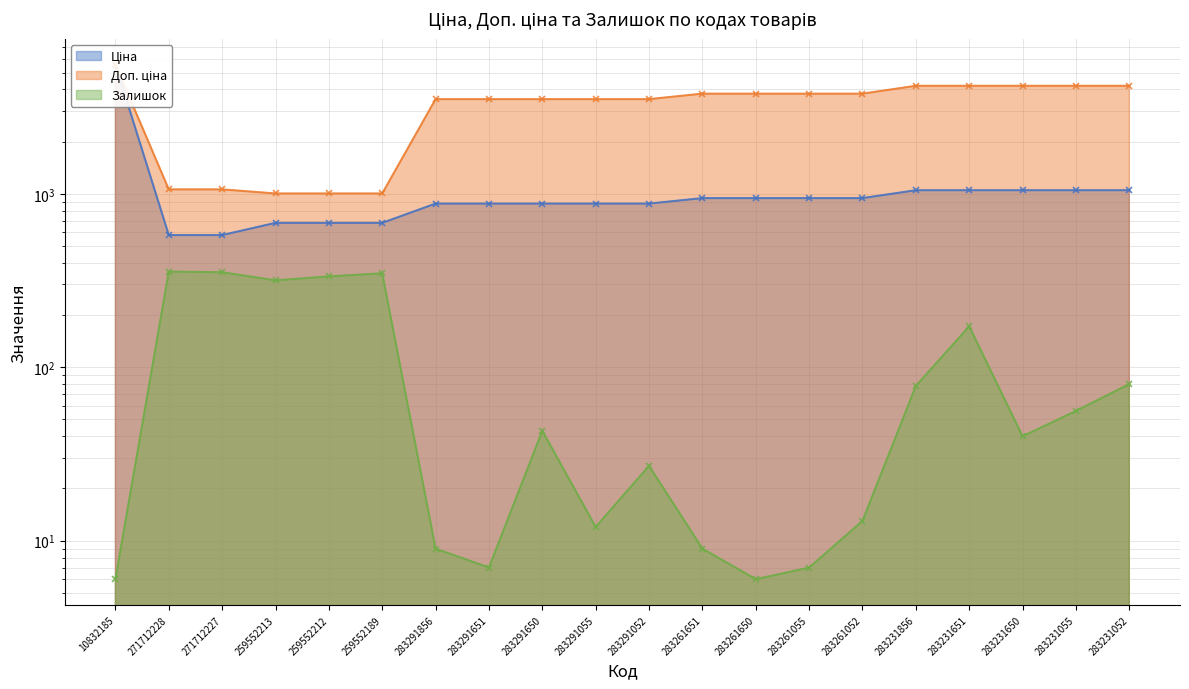

What are all the series names shown in the legend?

Ціна, Доп. ціна, Залишок